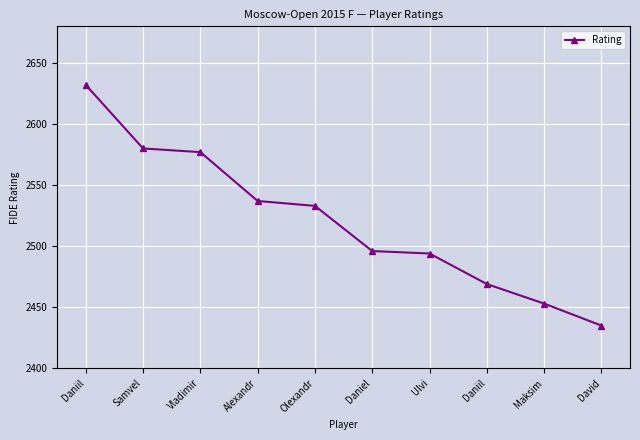

How many data points are less than 2533?

5